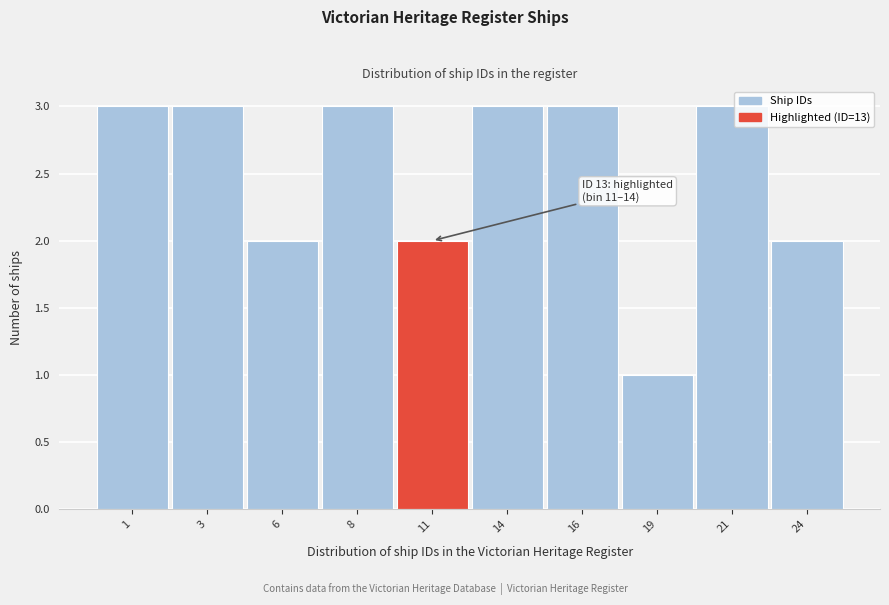

Reading left to right, list all the values displayed in this chart.

3	3	2	3	2	3	3	1	3	2